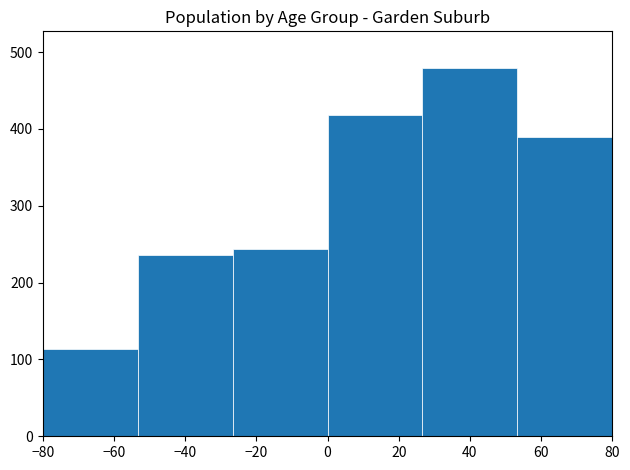

Over which range of the x-axis is the bar tallest?

26 to 54